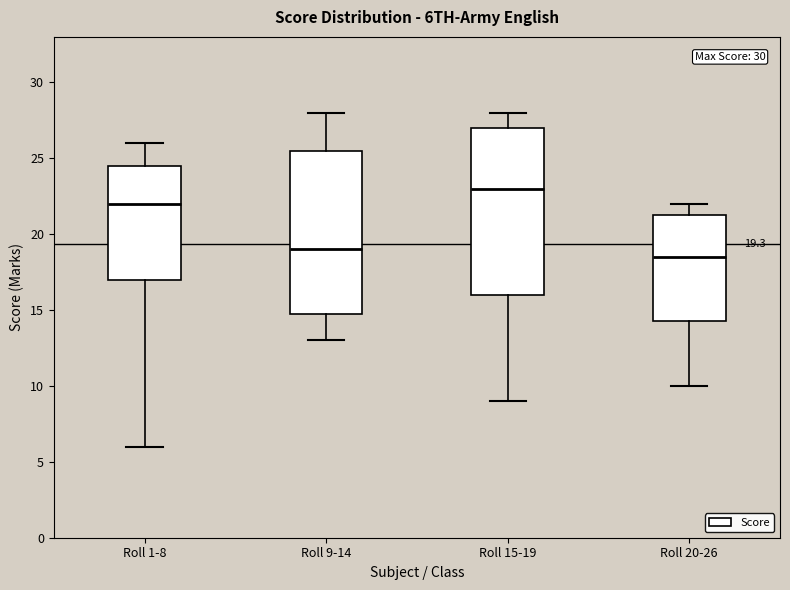

Which box has the lowest median line?

Roll 20-26